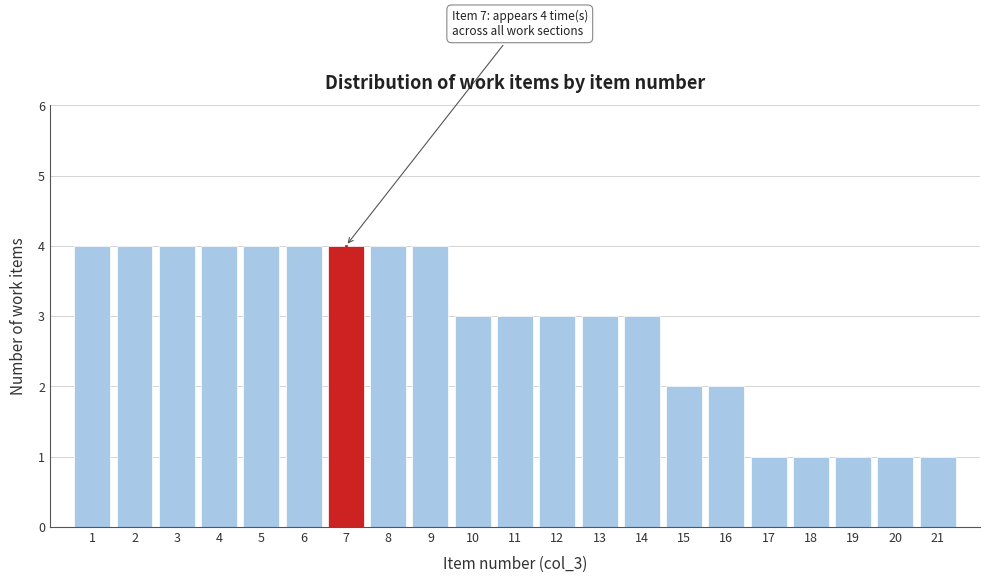

Reading left to right, list all the values displayed in this chart.

1=4	2=4	3=4	4=4	5=4	6=4	7=4	8=4	9=4	10=3	11=3	12=3	13=3	14=3	15=2	16=2	17=1	18=1	19=1	20=1	21=1